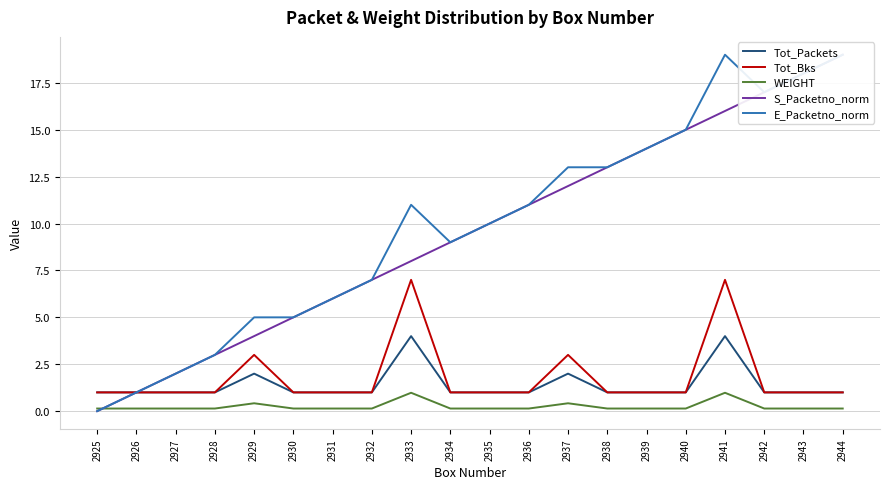

Which series changed the most between 2925 and 2939?

S_Packetno_norm